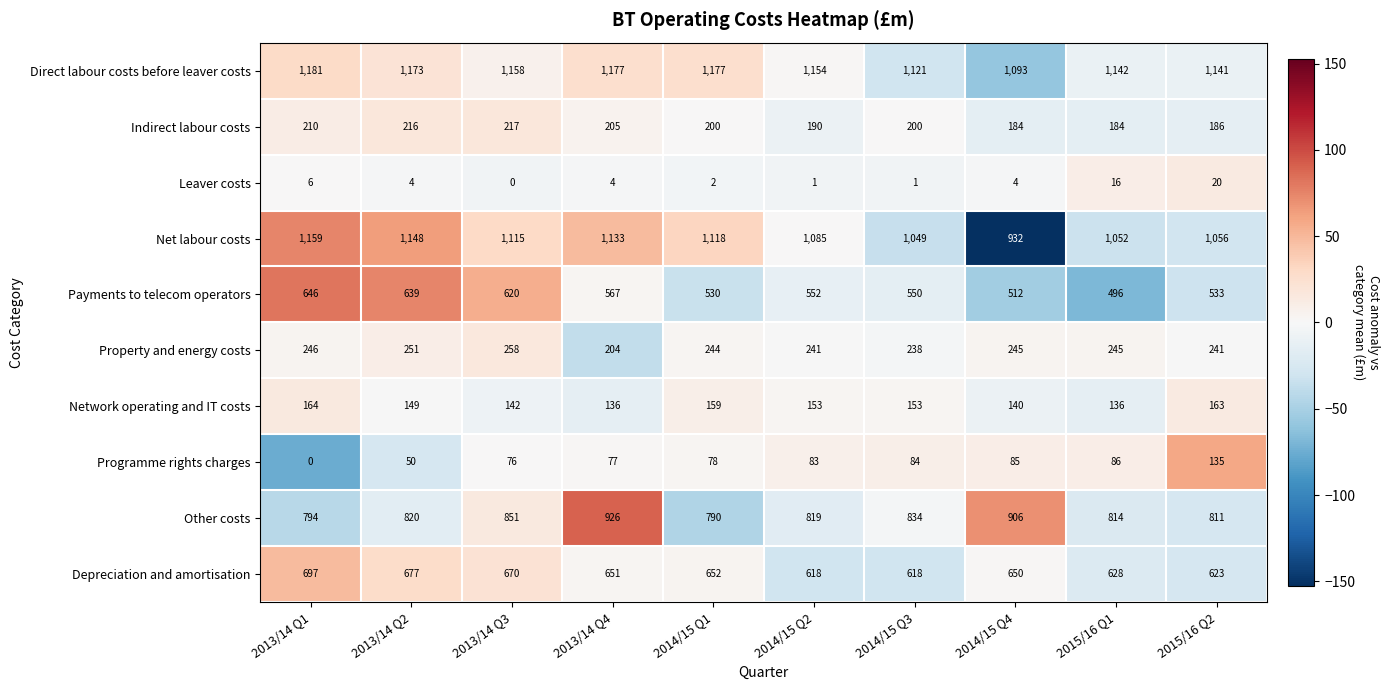

What is the greatest value displayed?

1181